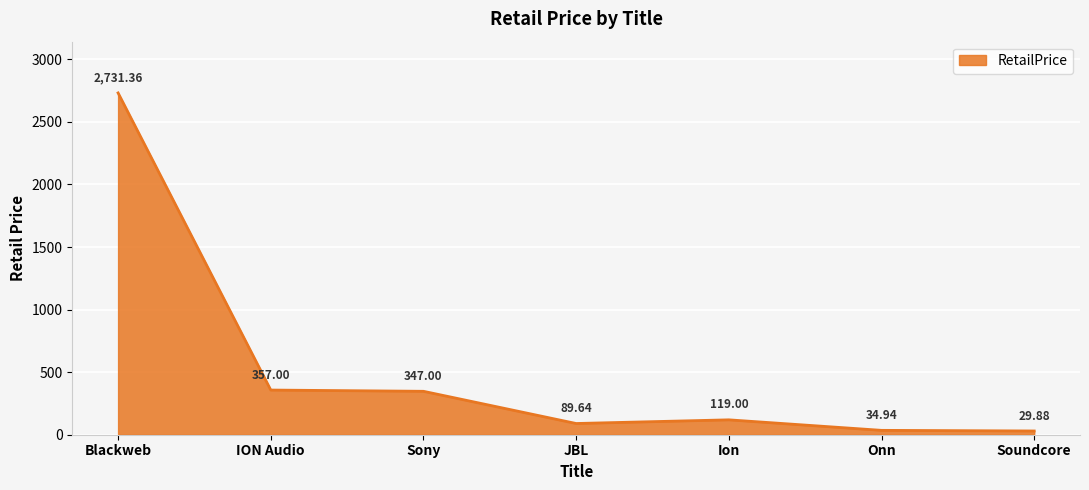

What is the greatest value displayed?

2731.4